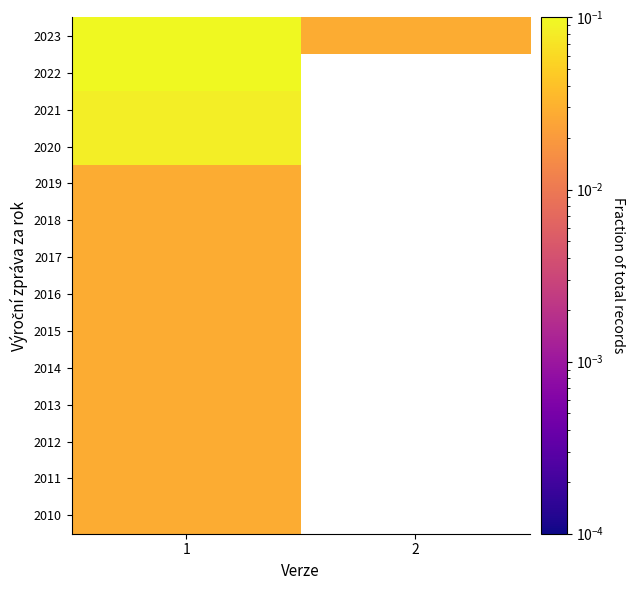

What is the total value across all series at 1?

1.0